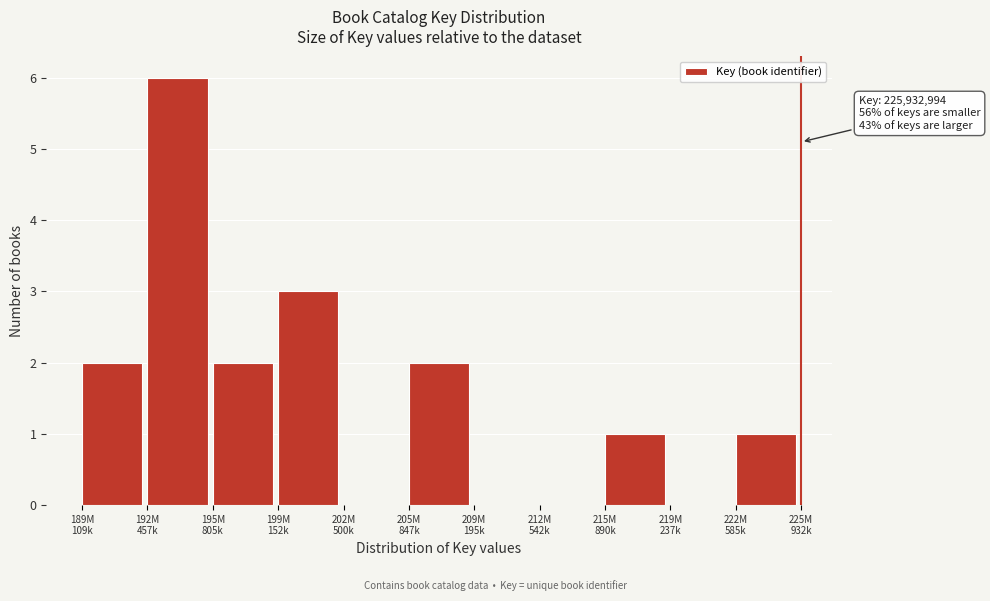

What is the greatest value displayed?

6